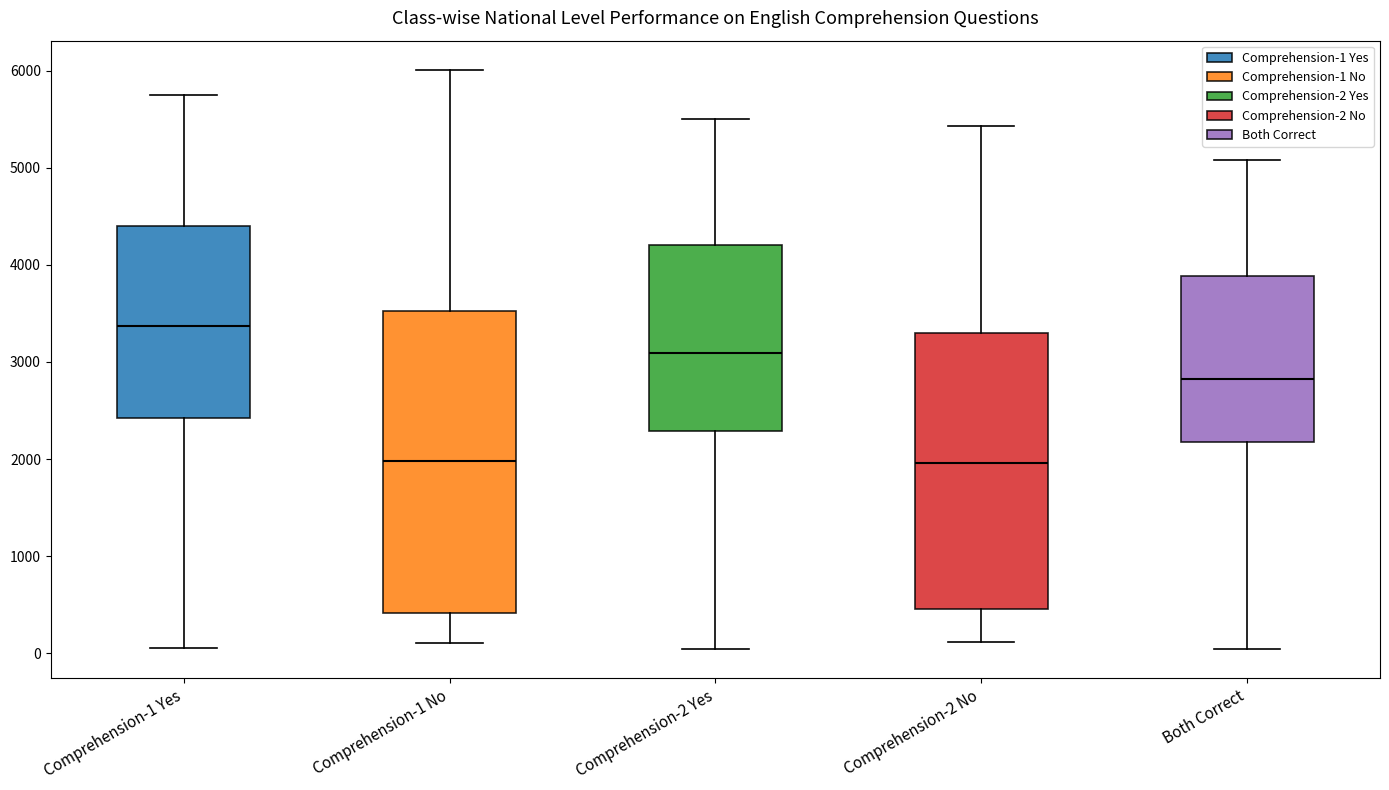

Where does the median line of the box for Comprehension-1 No sit on the y-axis? The values are not printed on the chart, so give them approximately, as read against the axis.

2000